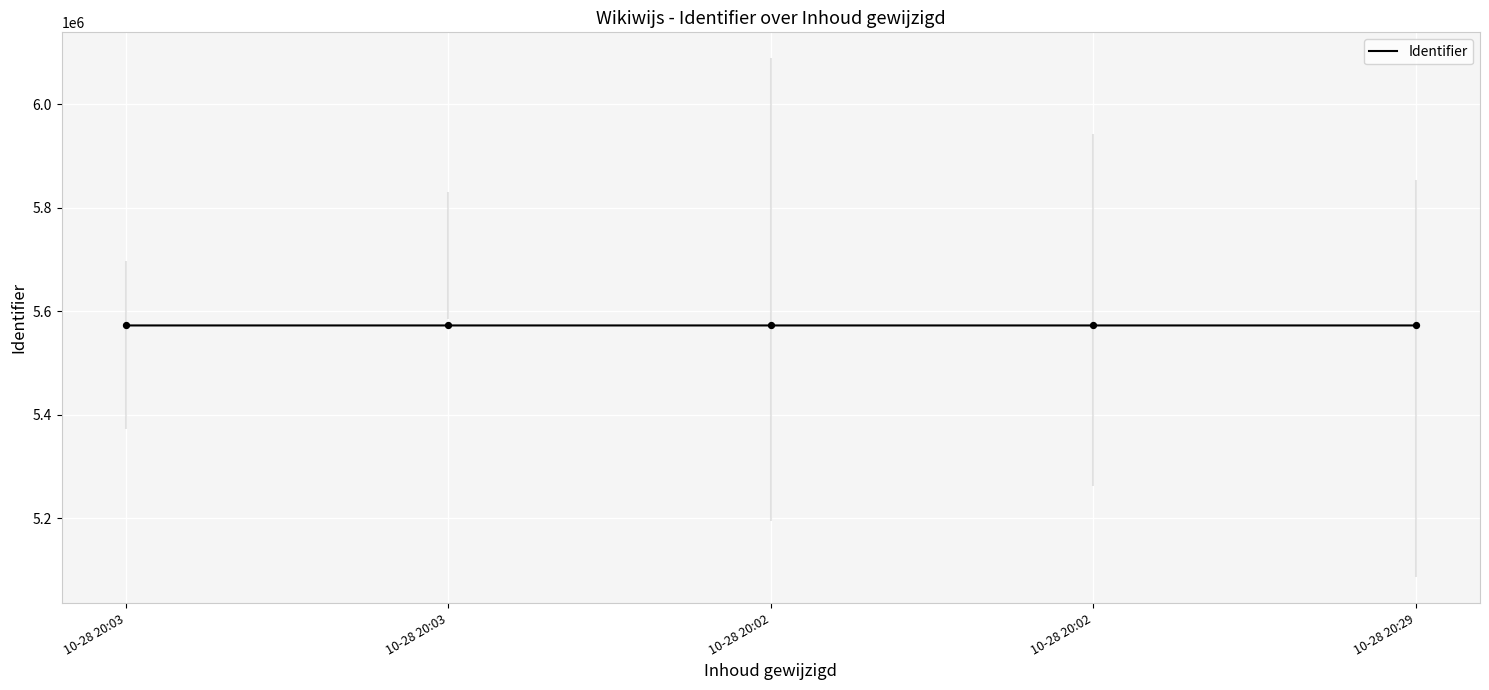

How many lines are shown in the chart?

1